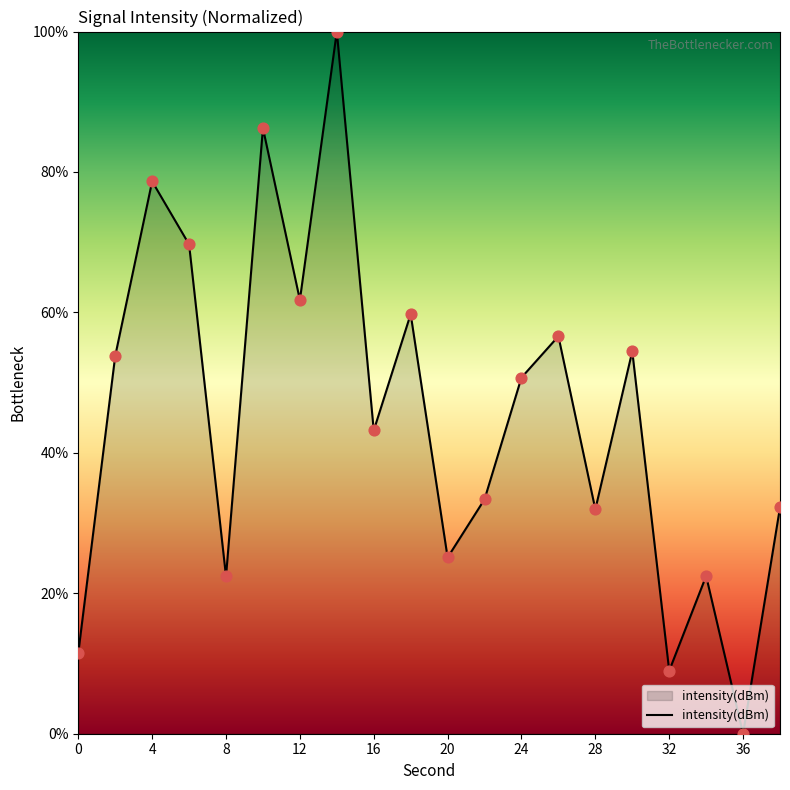

What is the difference between the maximum and minimum values?

100.0